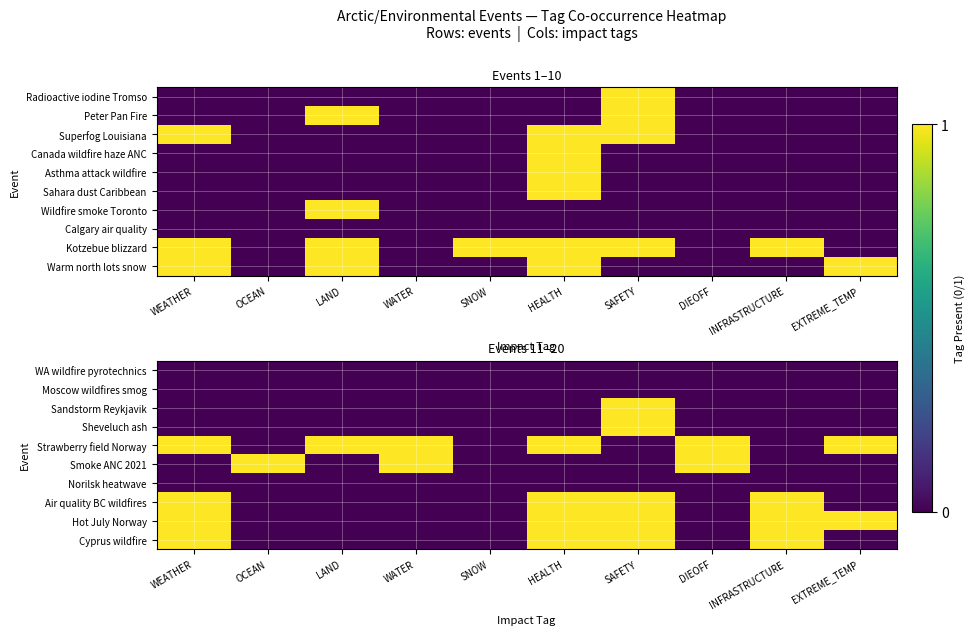

Which label corresponds to the smallest value in the chart?

WEATHER